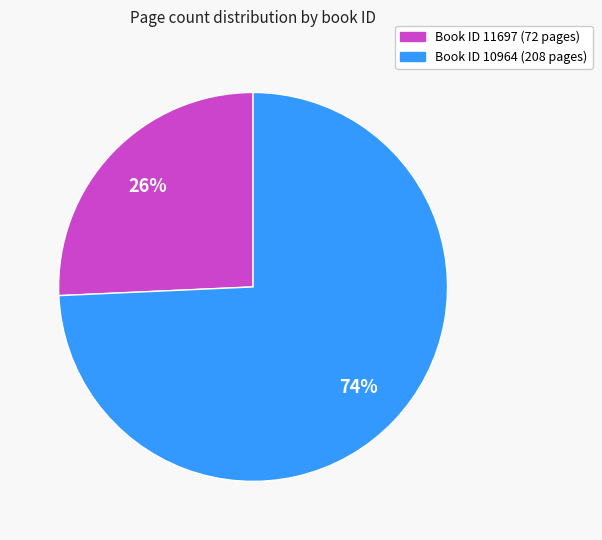

Is there any slice that represents more than half of the pie?

Yes